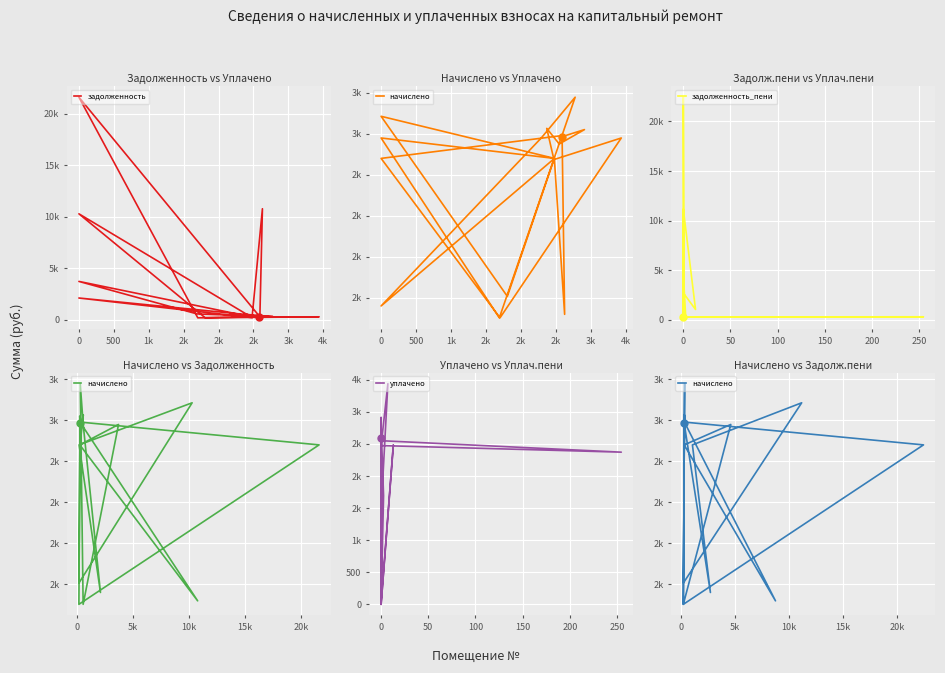

What is the total value across all series at 4k?

4151.9